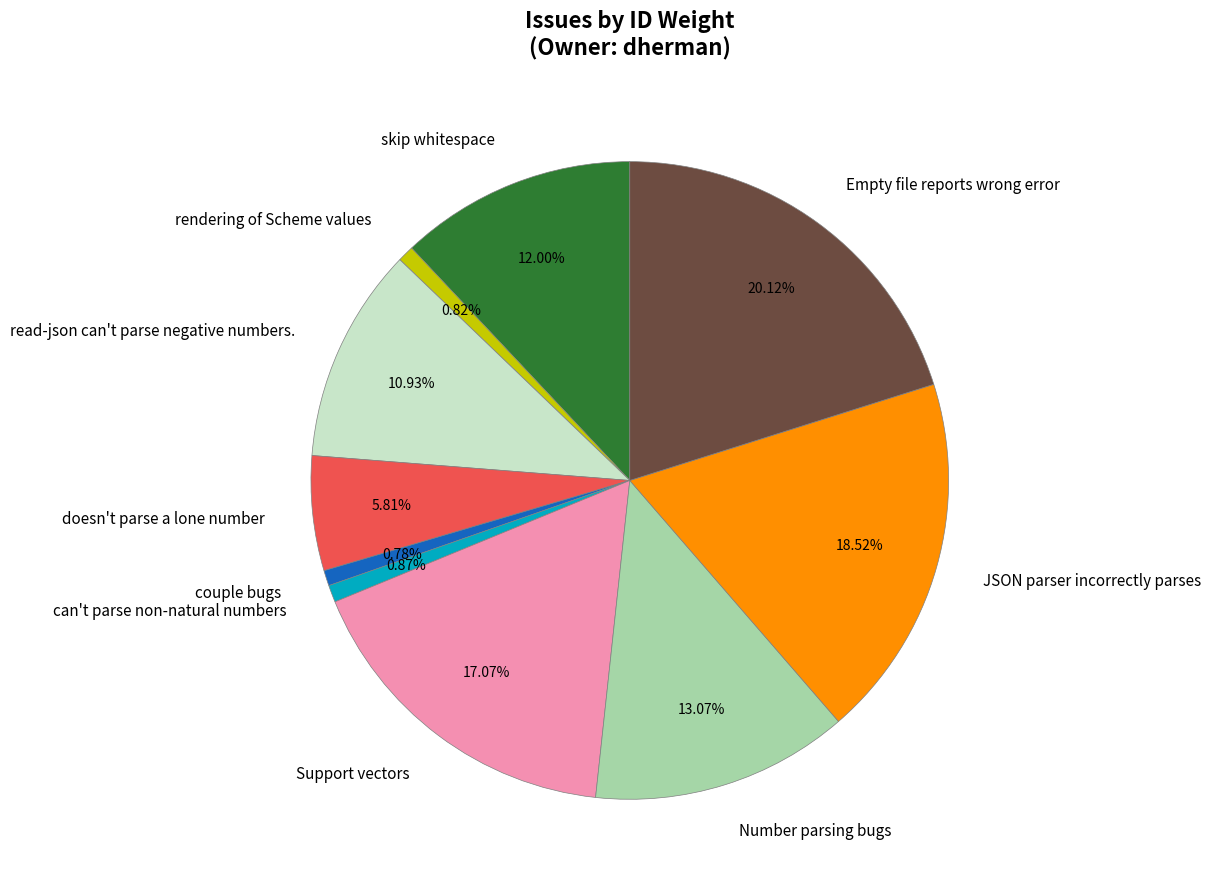

True or false: read-json can't parse negative numbers. accounts for 24% of the total.

False